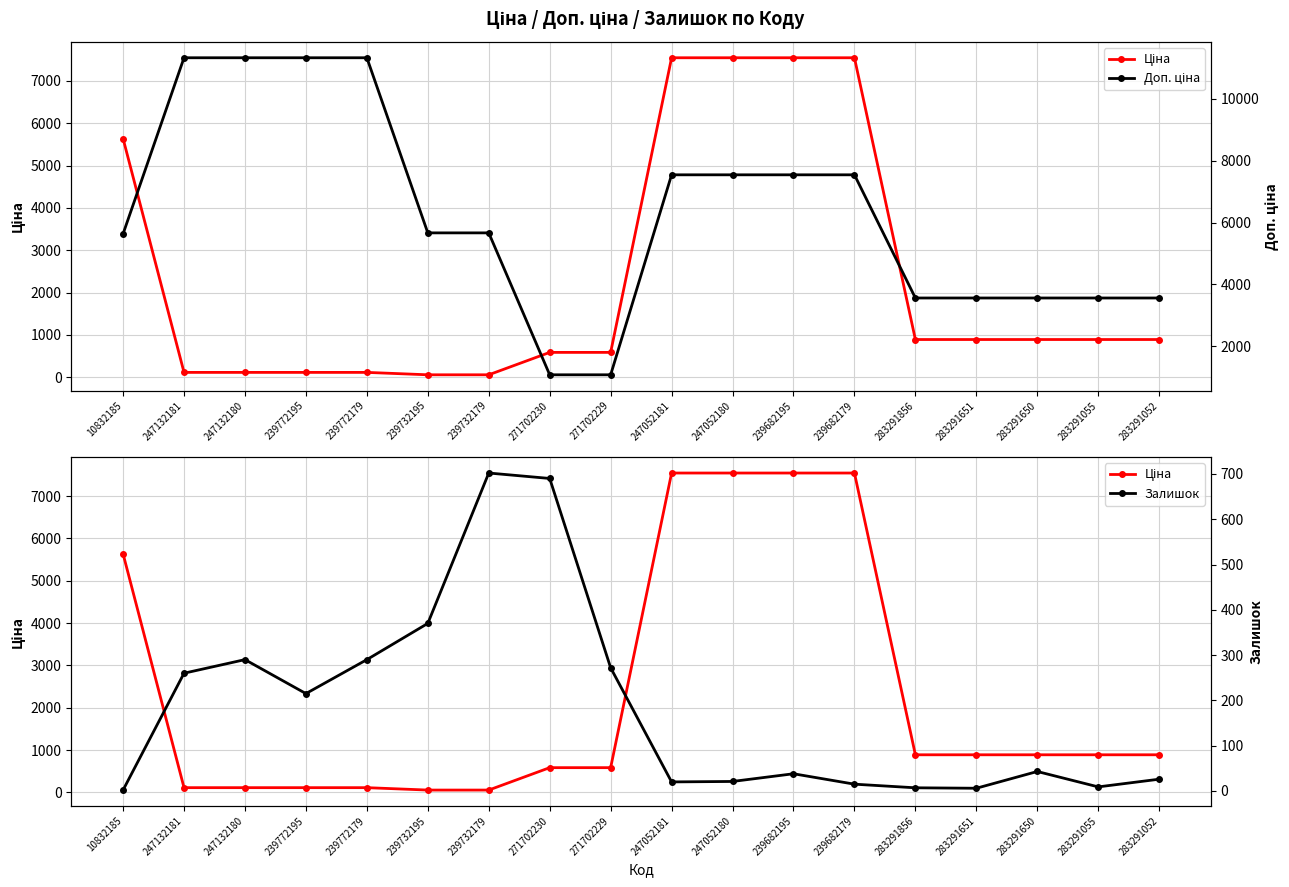

Does the chart have visible grid lines?

Yes